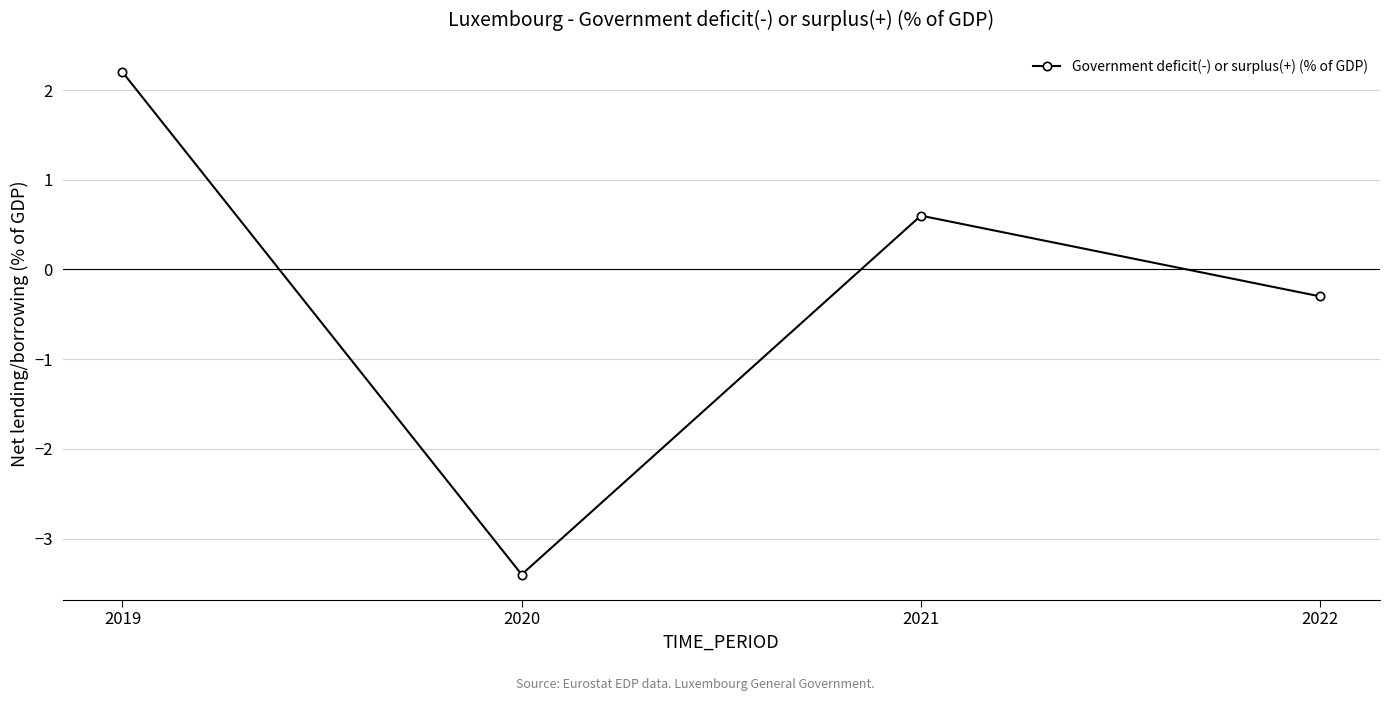

How many values are above zero?

2